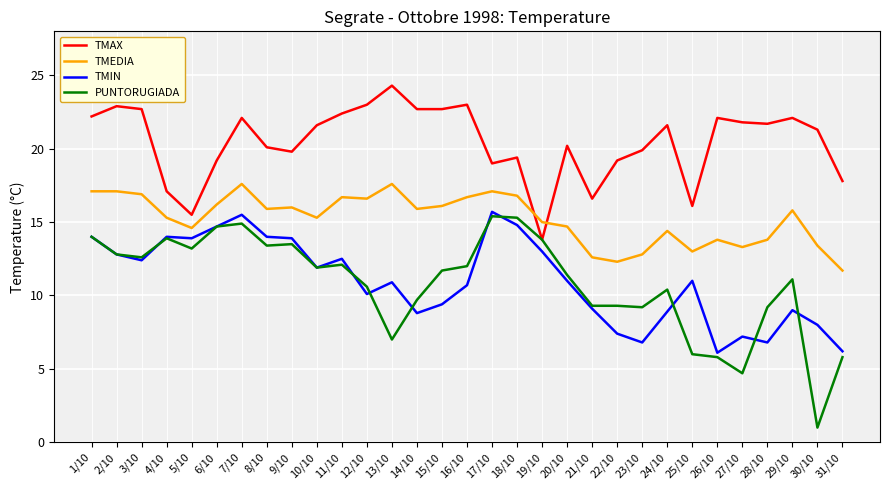

True or false: TMAX has a value of 11.3 at 30/10.

False